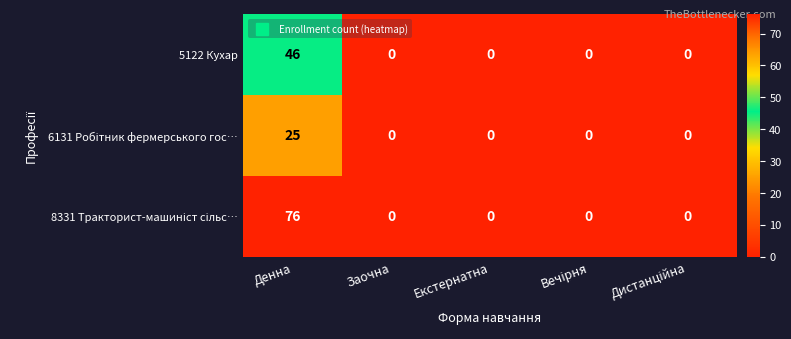

At which category does the chart reach its peak across all series?

Денна